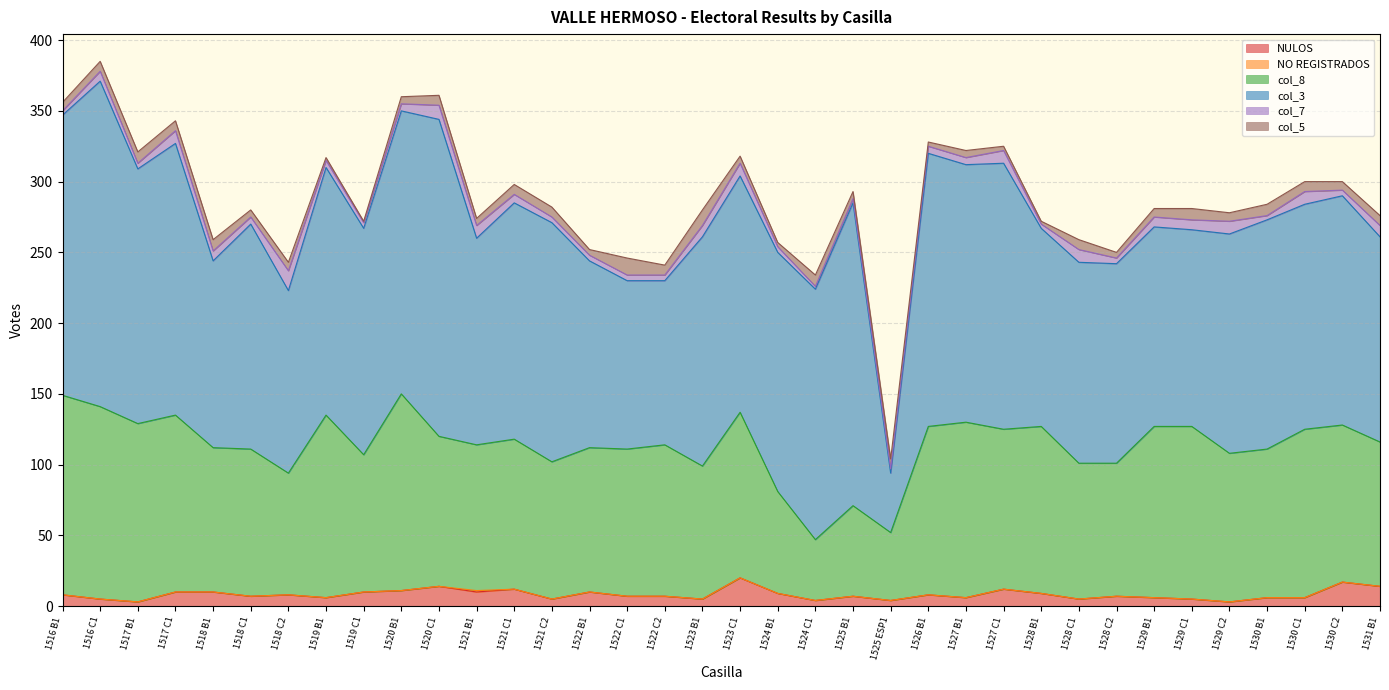

The NULOS series shows 5 at 1518 C2. True or false?

False